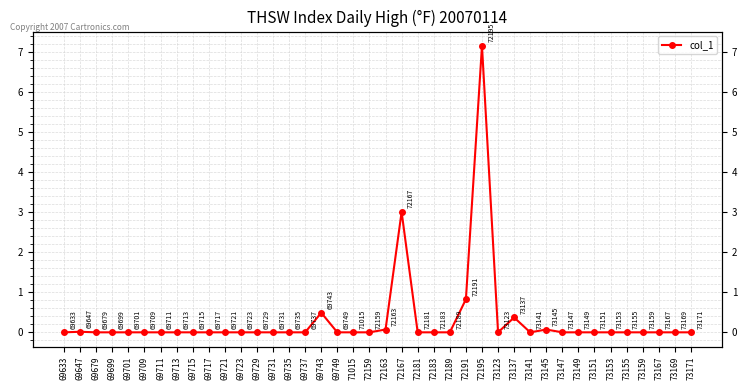

Is this an area chart (filled region under the line)?

No